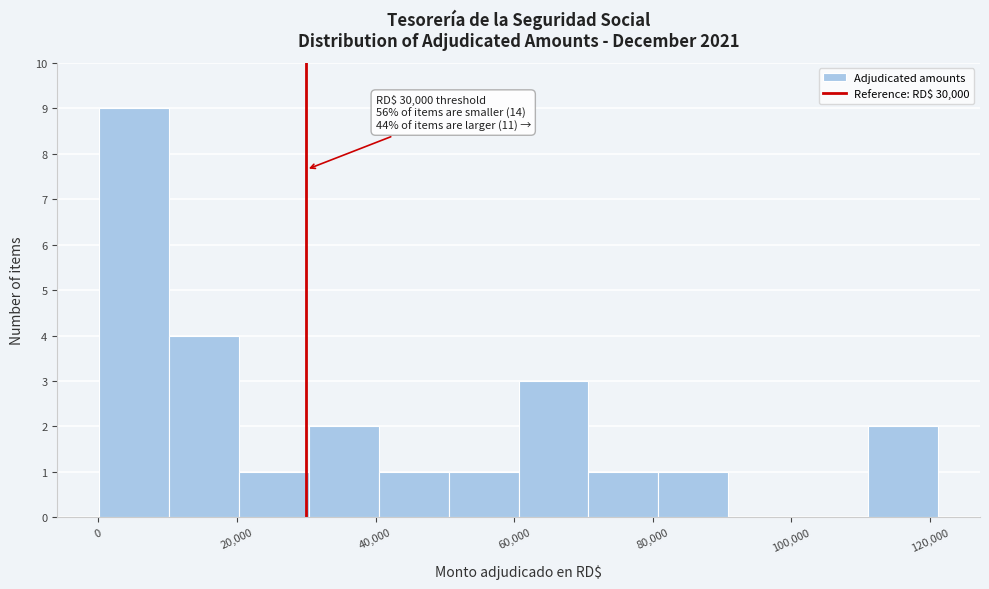

Over which range of the x-axis is the bar tallest?

0 to 10000